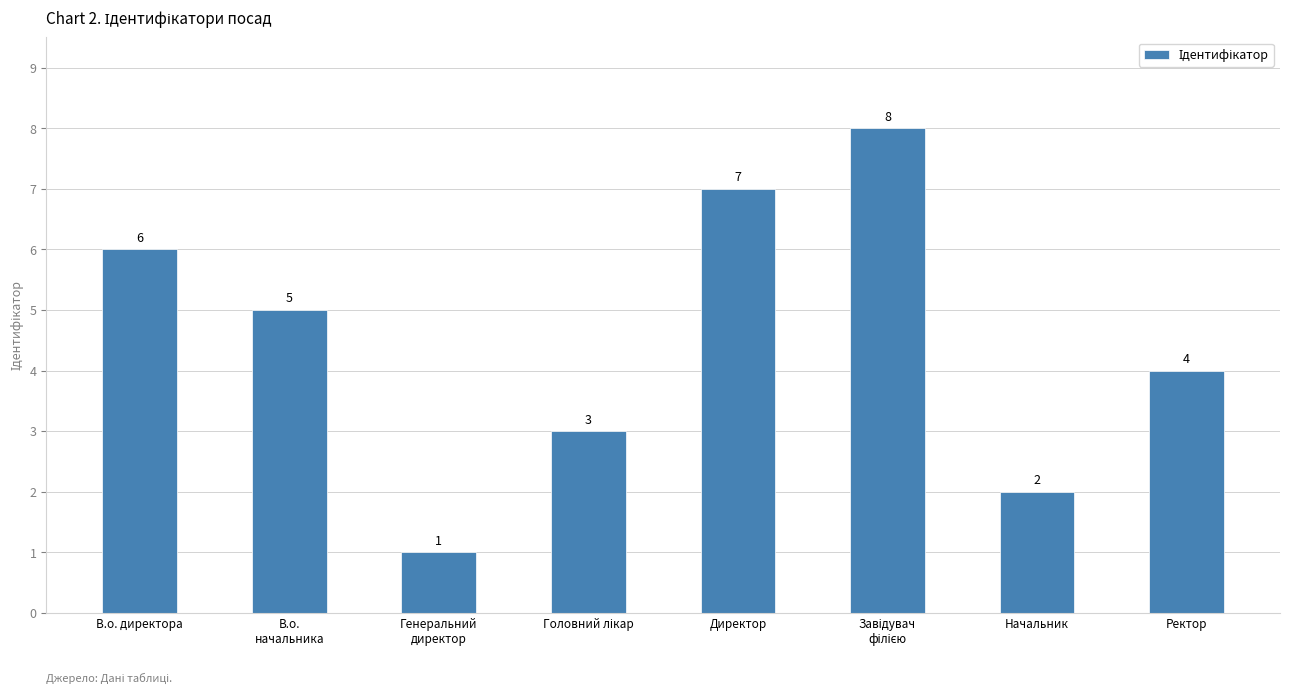

Reading left to right, extract all data points from this chart.

6	5	1	3	7	8	2	4